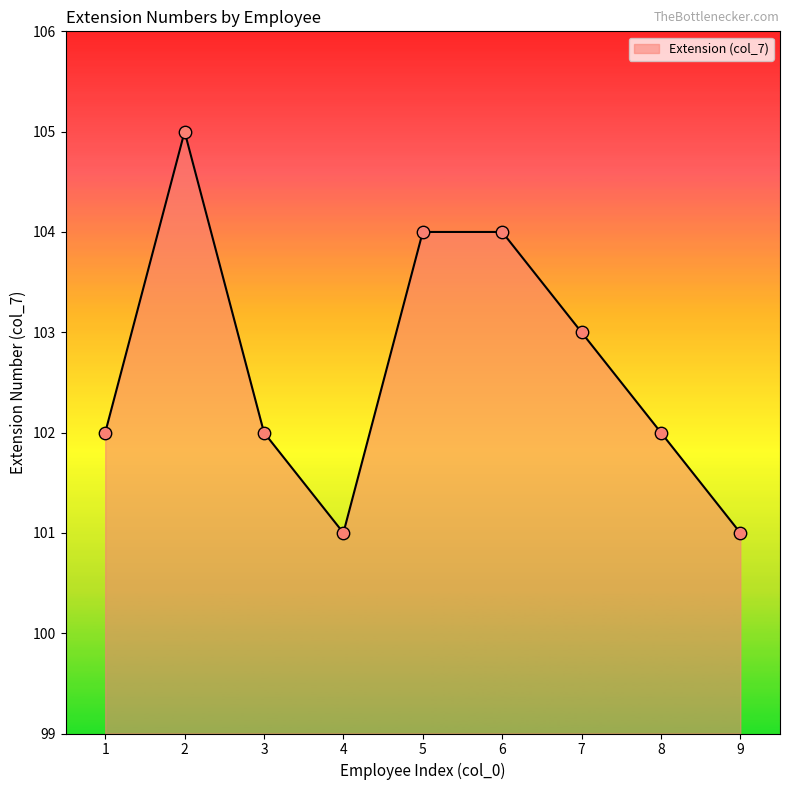

What is the change in value from 7 to 8?

-1